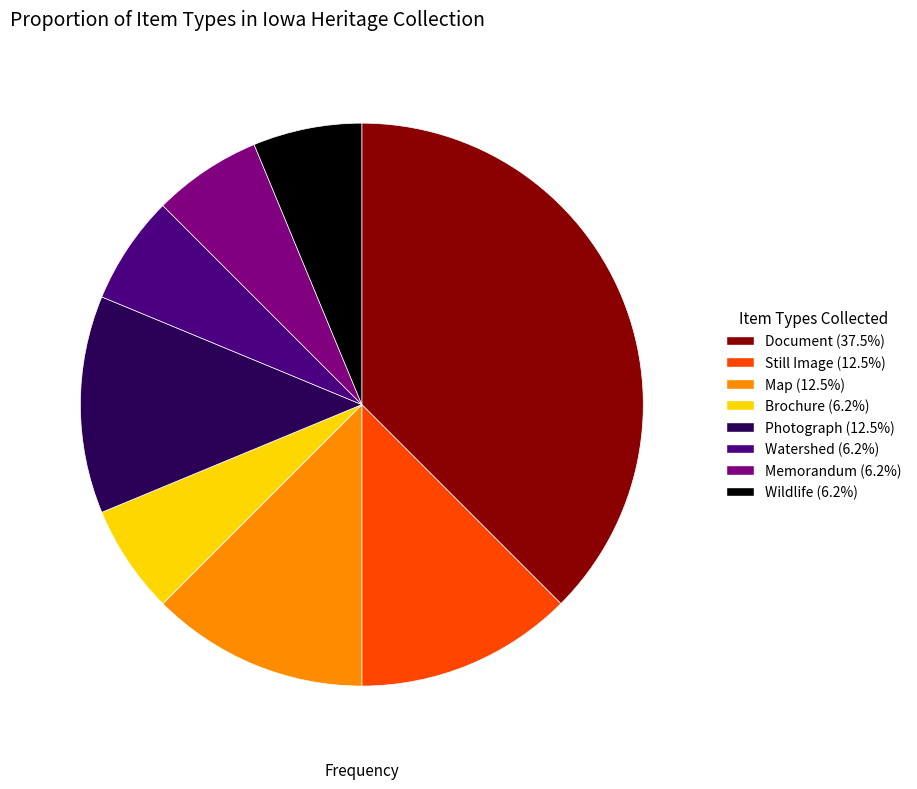

Approximately how many times larger is the value at Document compared to Memorandum?

6.0